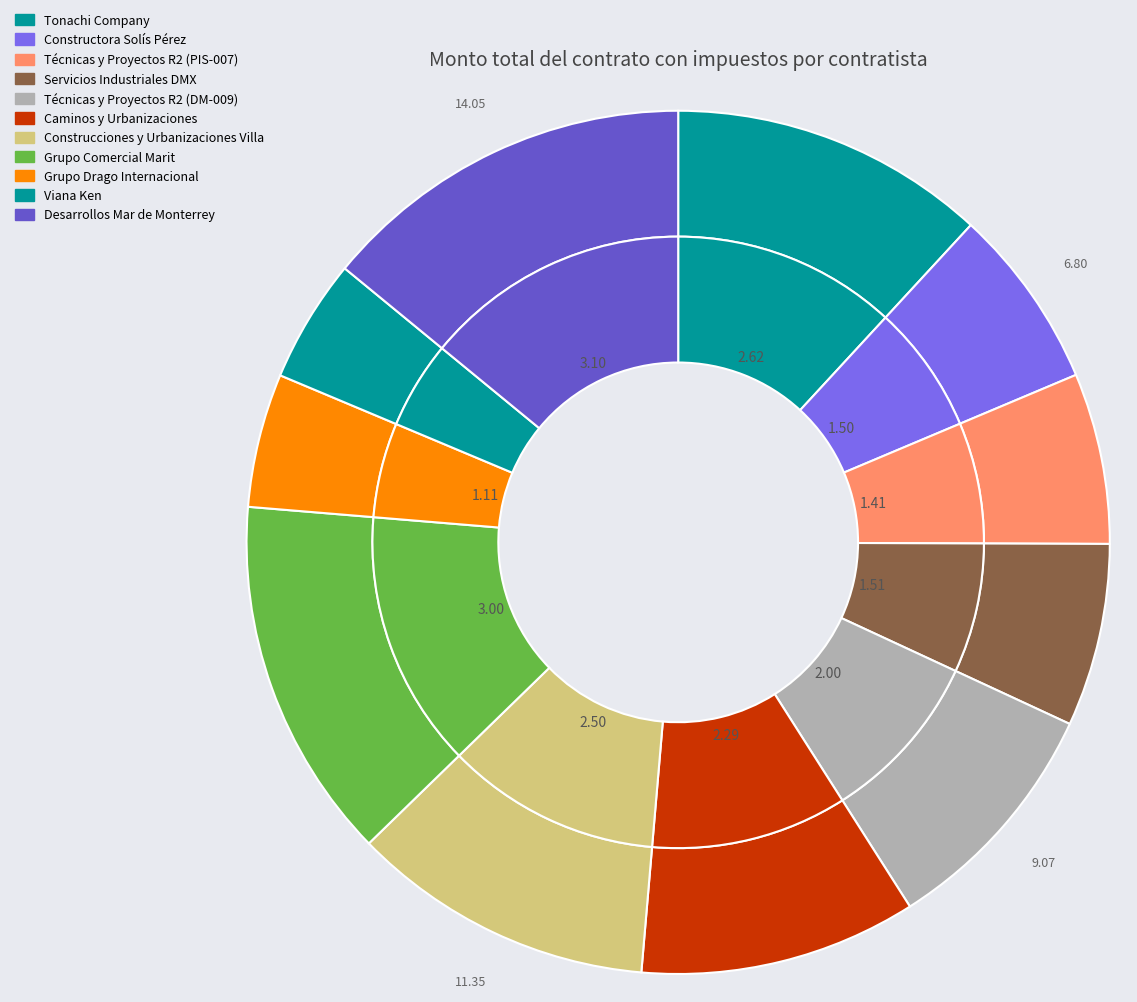

Count the number of slices in the pie.

11